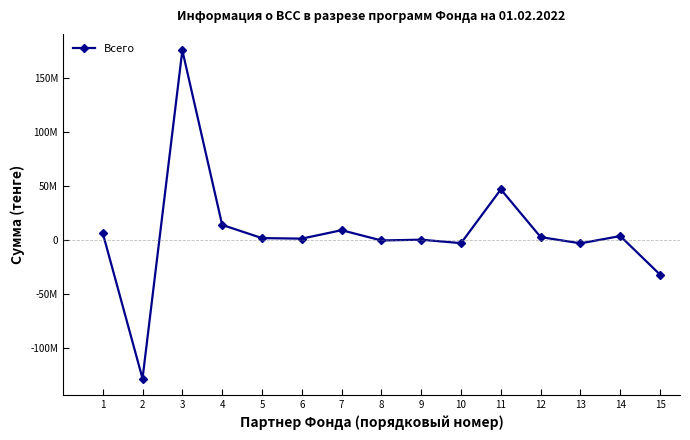

Is it true that the value at 6 is 1648975?

False